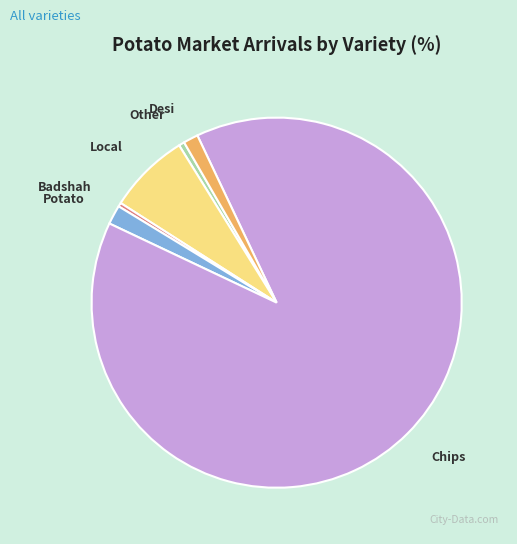

Between Badshah and Chips, which is larger?

Chips